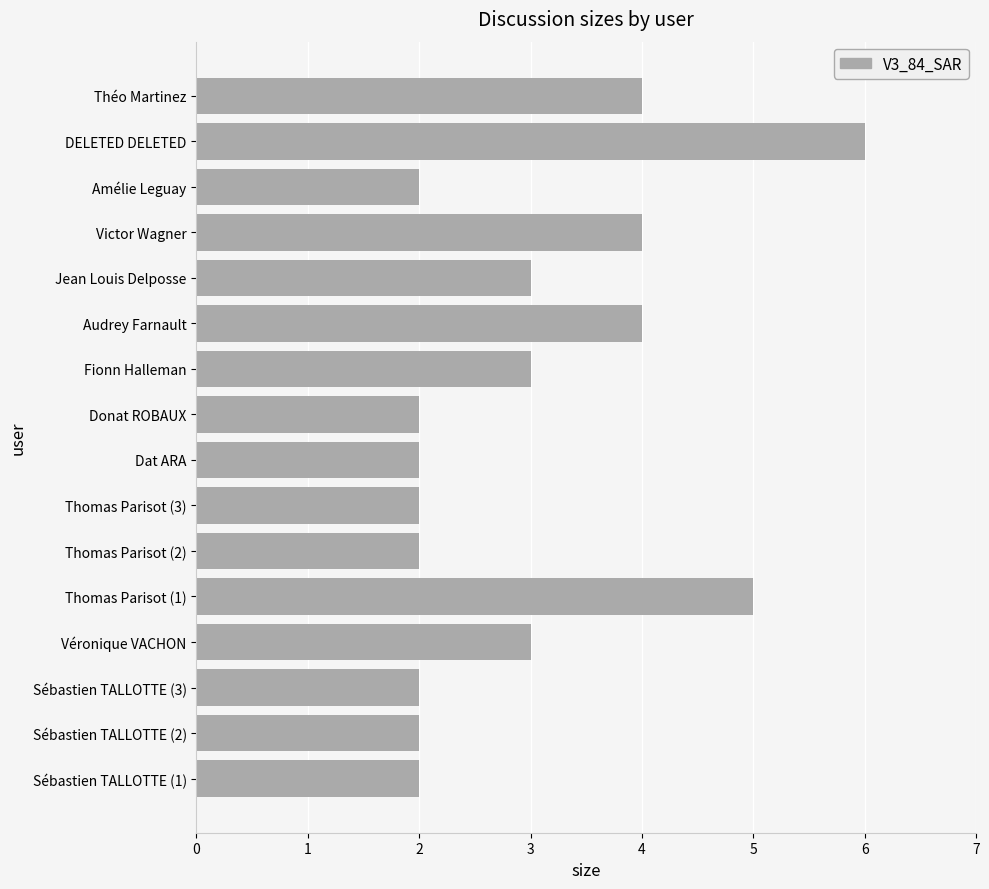

Reading bottom to top, list all the values displayed in this chart.

2	2	2	3	5	2	2	2	2	3	4	3	4	2	6	4